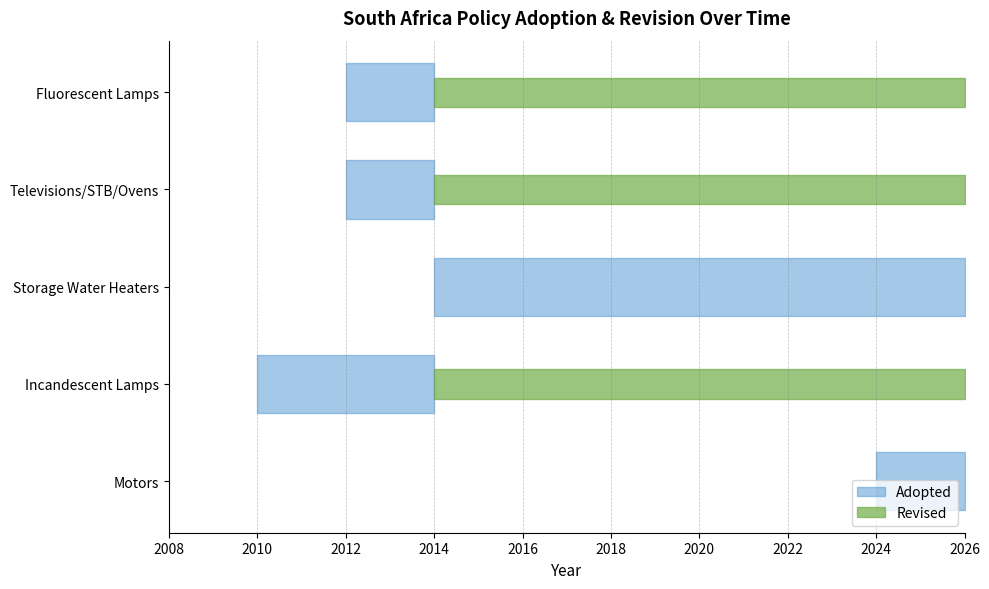

True or false: Revised has a value of 1307 at Televisions/STB/Ovens.

False